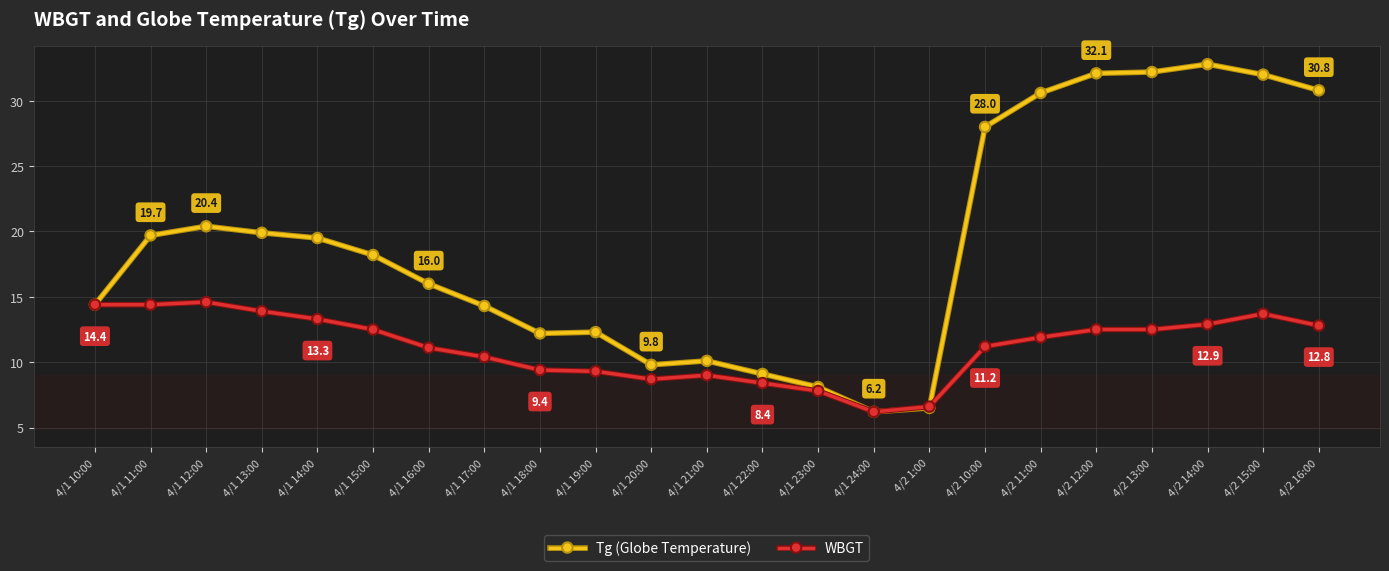

Does the chart have visible grid lines?

Yes